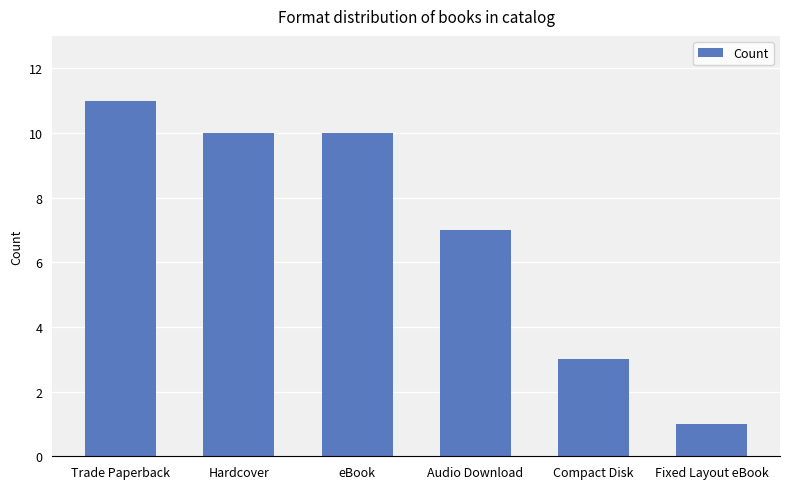

How many data points does each series have?

6